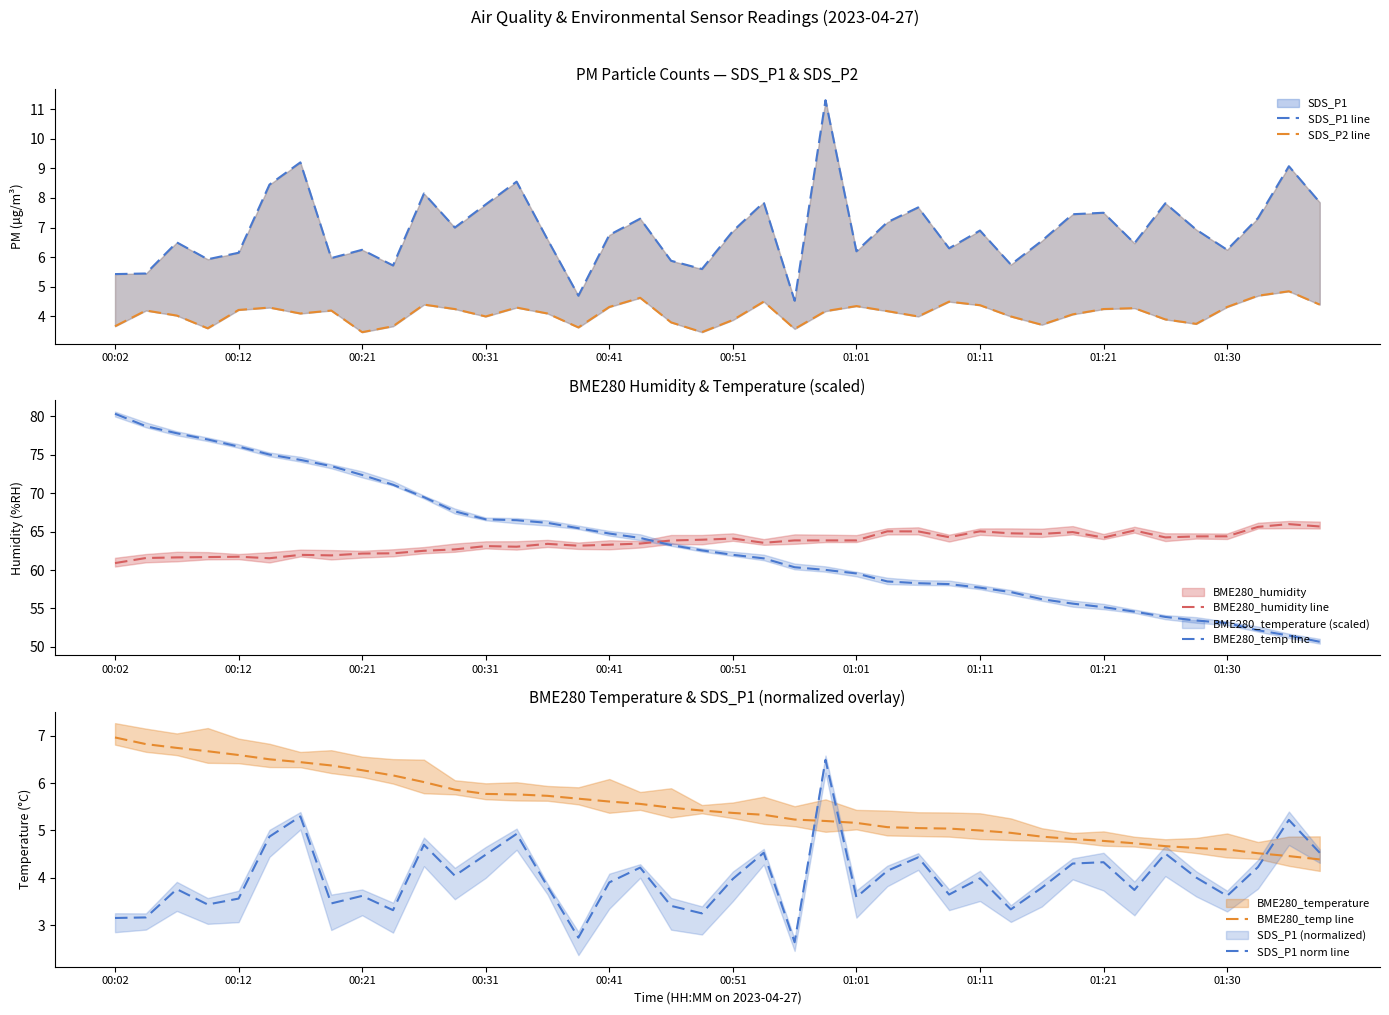

True or false: SDS_P1 line and SDS_P2 line cross at least once.

False